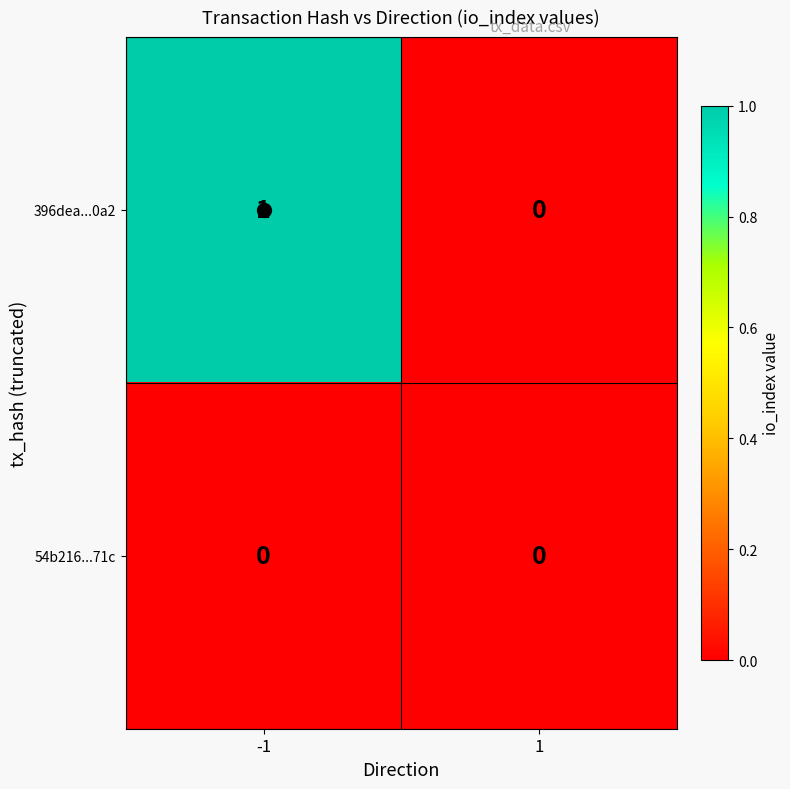

How many distinct data groups are displayed?

2